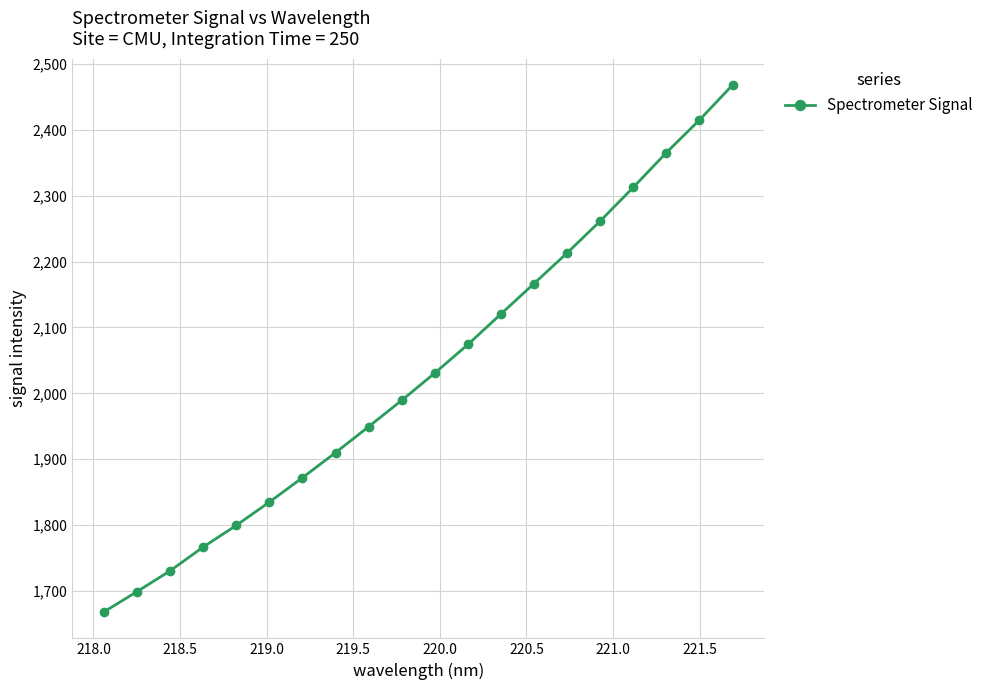

What is the maximum value shown in the chart?

2468.1